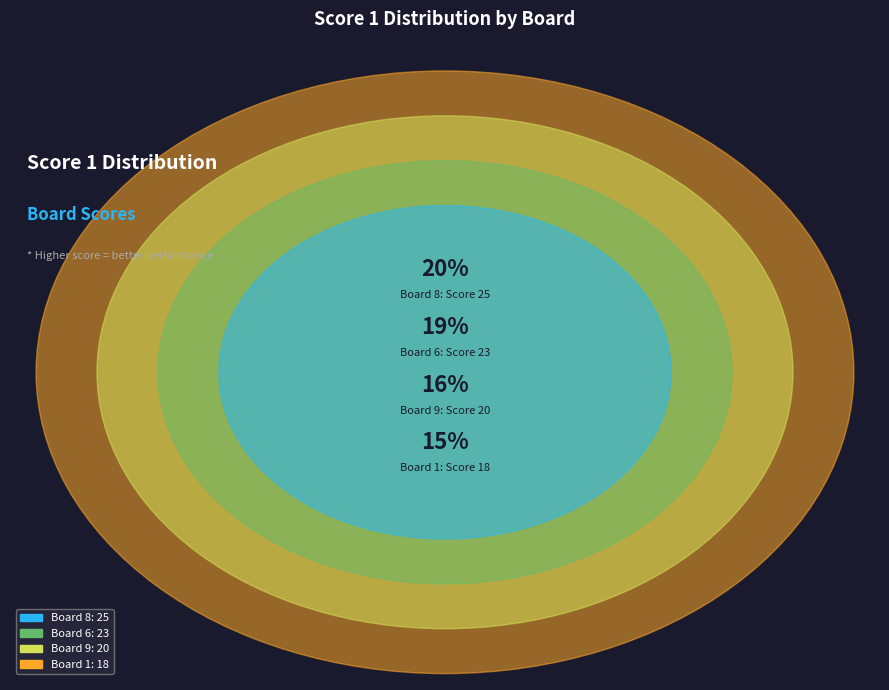

Is there any slice that represents more than half of the pie?

No